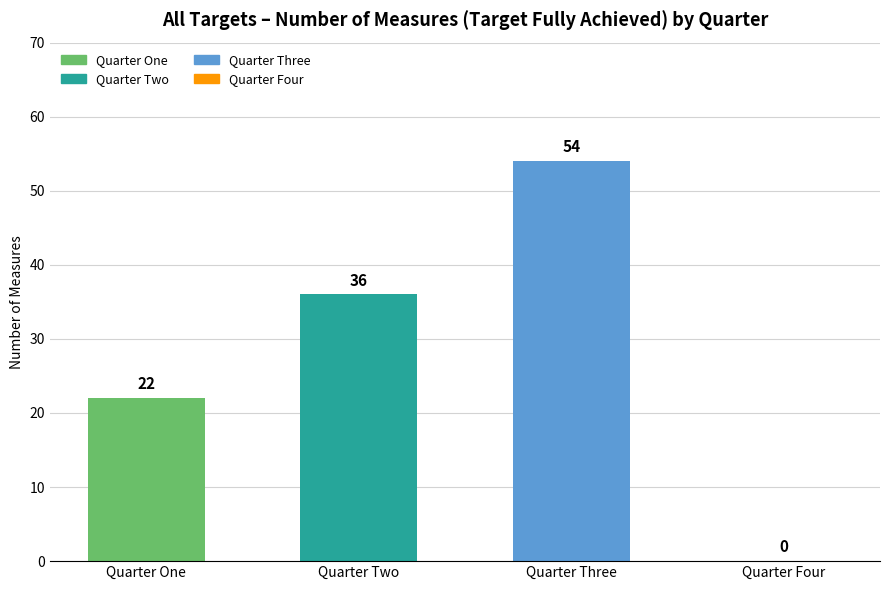

Which label corresponds to the largest value in the chart?

Quarter Three